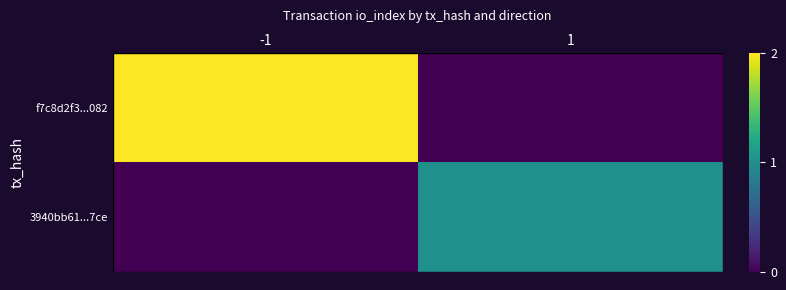

Between -1 and 1, which series saw the biggest shift?

f7c8d2f3...082